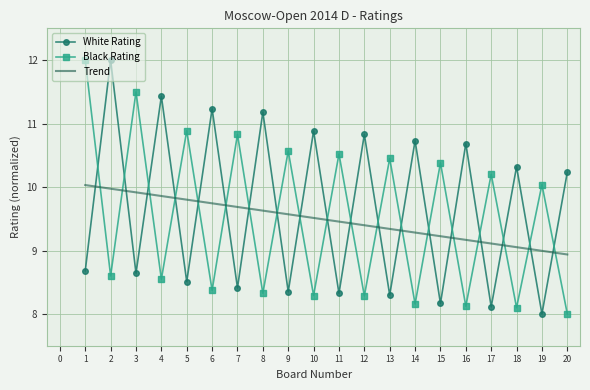

The value of Black Rating at 7 is 10.8. True or false?

True